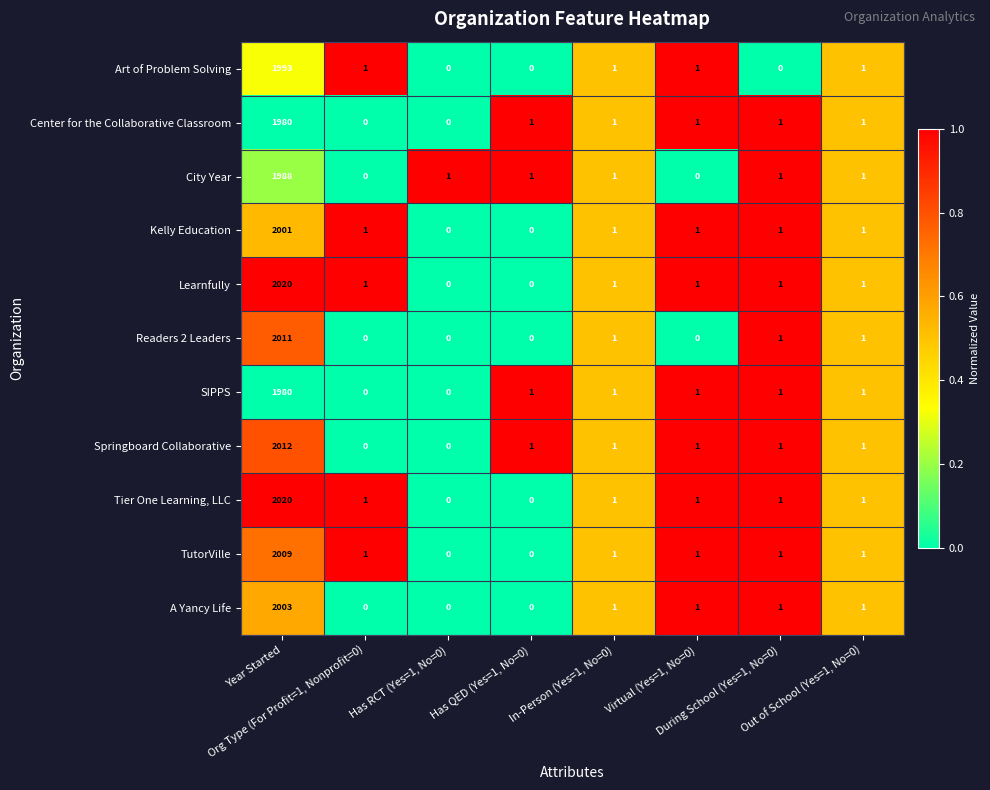

What is the difference between the maximum and minimum values in the TutorVille series?

2009